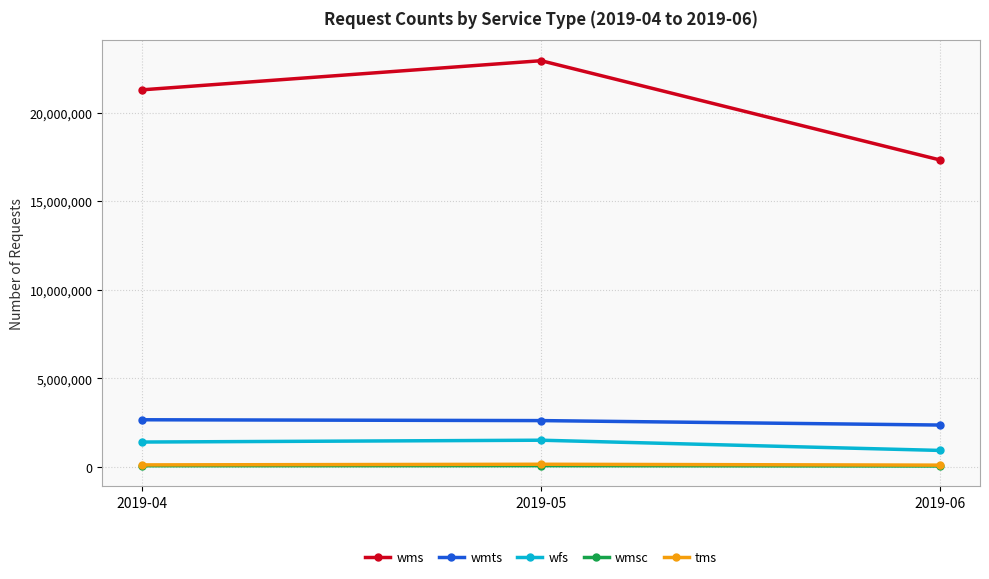

True or false: wms has a value of 28359434 at 2019-06.

False